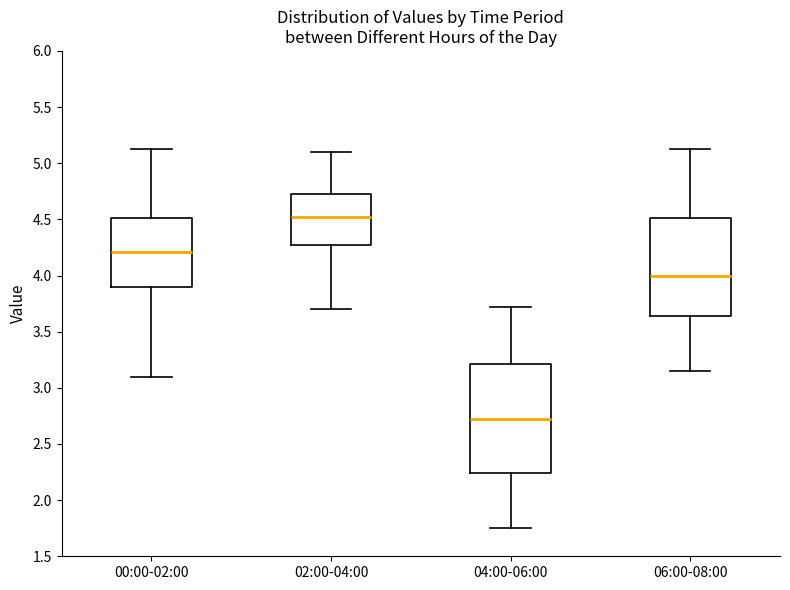

Reading left to right, transcribe this box plot: for each box, give where its median line is, the range the box spans, and where its two whiskers end, as read against the y-axis. The values are not printed on the chart, so give them approximately, as read against the axis.

00:00-02:00: median 4.20, box 3.90 to 4.50, whiskers 3.10 to 5.15
02:00-04:00: median 4.55, box 4.30 to 4.75, whiskers 3.70 to 5.10
04:00-06:00: median 2.75, box 2.25 to 3.20, whiskers 1.75 to 3.70
06:00-08:00: median 4.00, box 3.65 to 4.50, whiskers 3.15 to 5.15